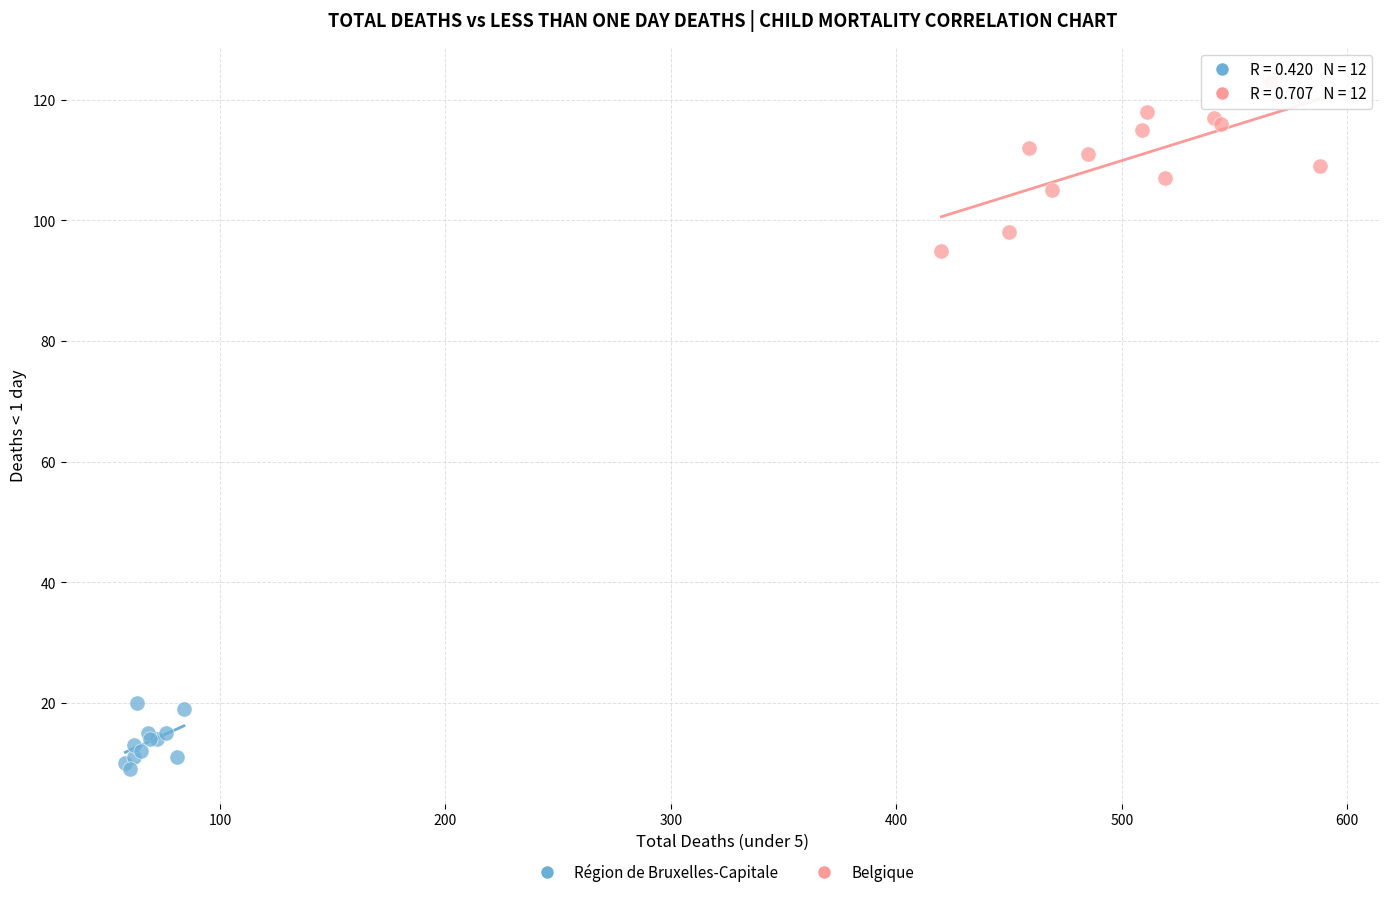

Which series has the largest Y range (max minus min)?

Belgique